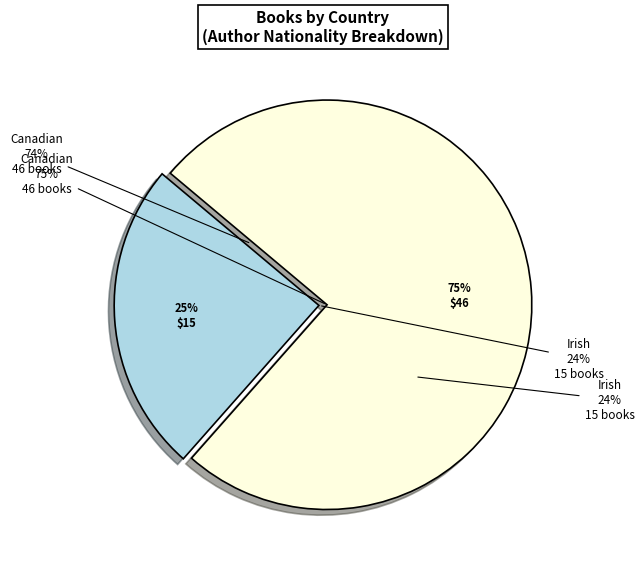

What is the ratio of the value at Irish to the value at Canadian?

0.3